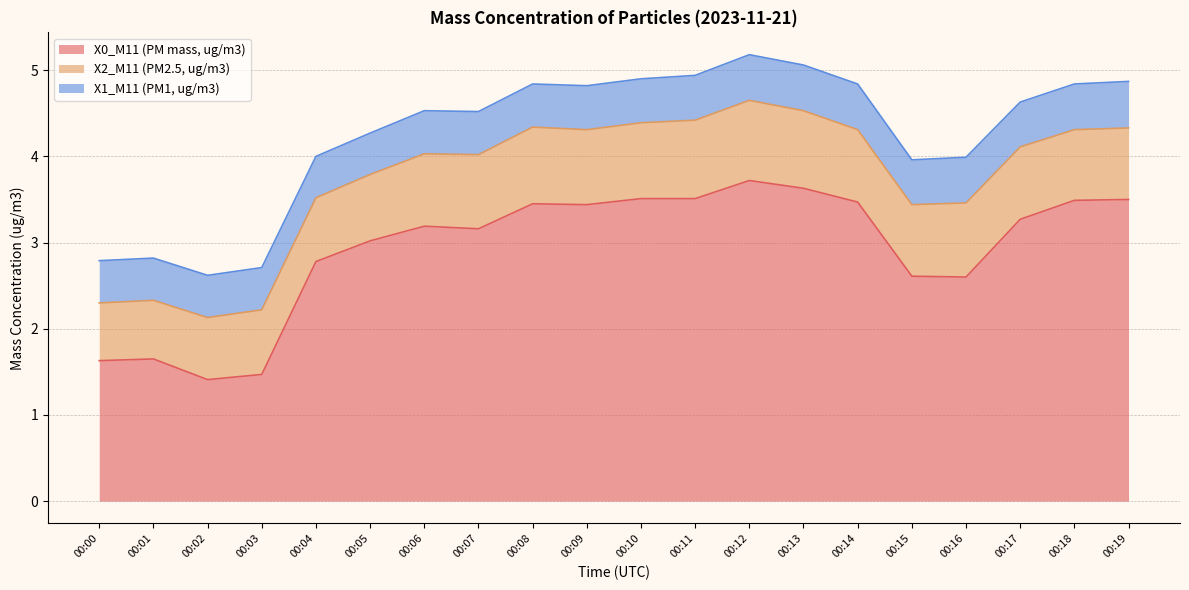

At 00:12, list the series in order from smallest to largest.

X1_M11 (PM1, ug/m3), X2_M11 (PM2.5, ug/m3), X0_M11 (PM mass, ug/m3)